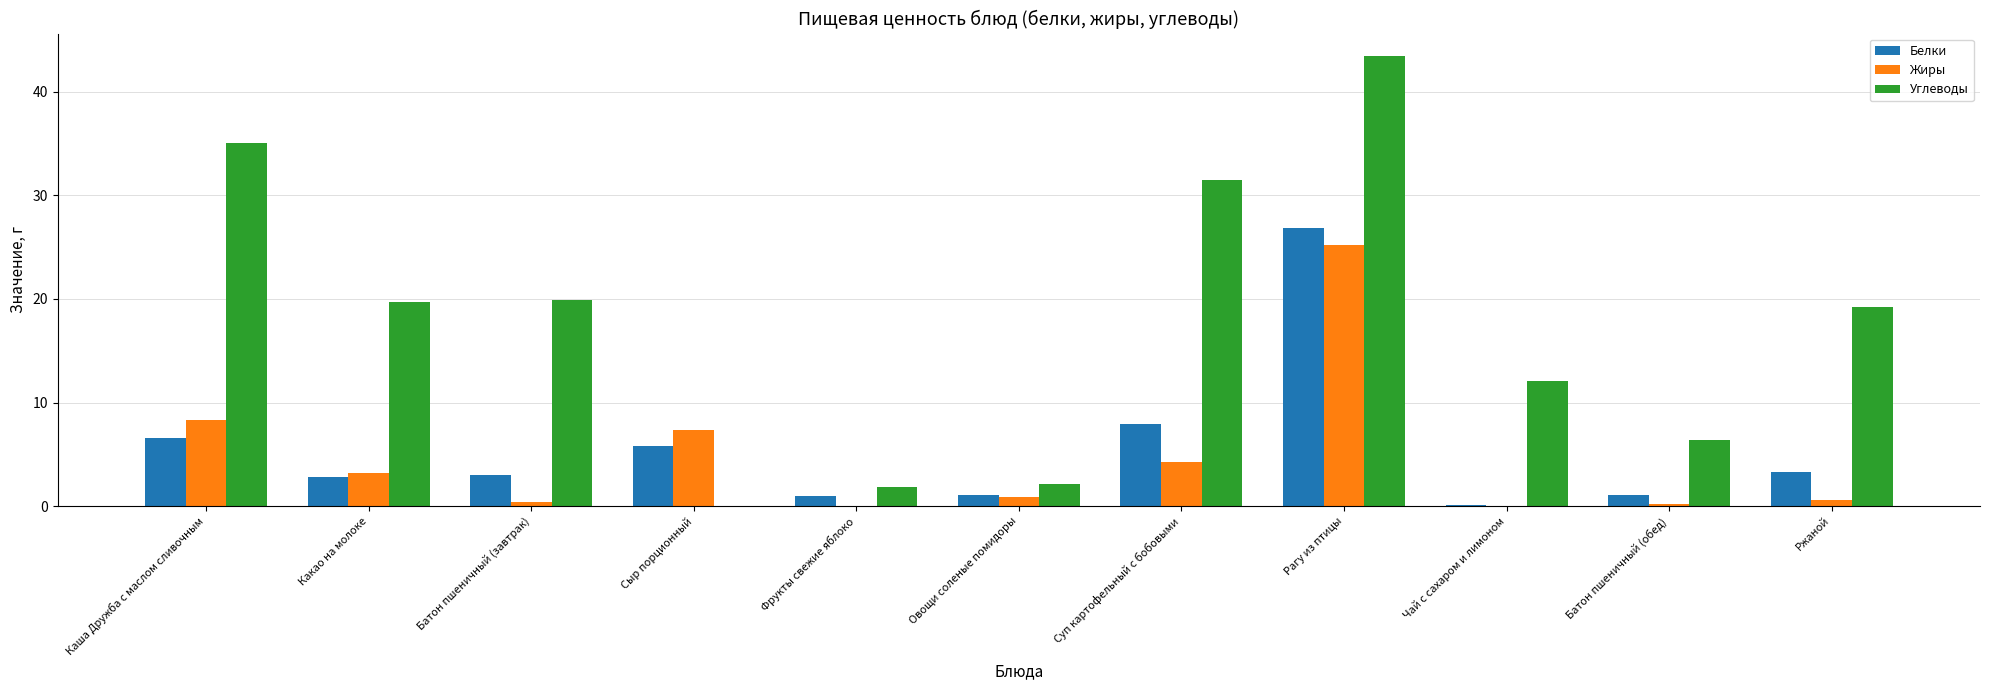

At which label is Белки closest to 13?

Суп картофельный с бобовыми